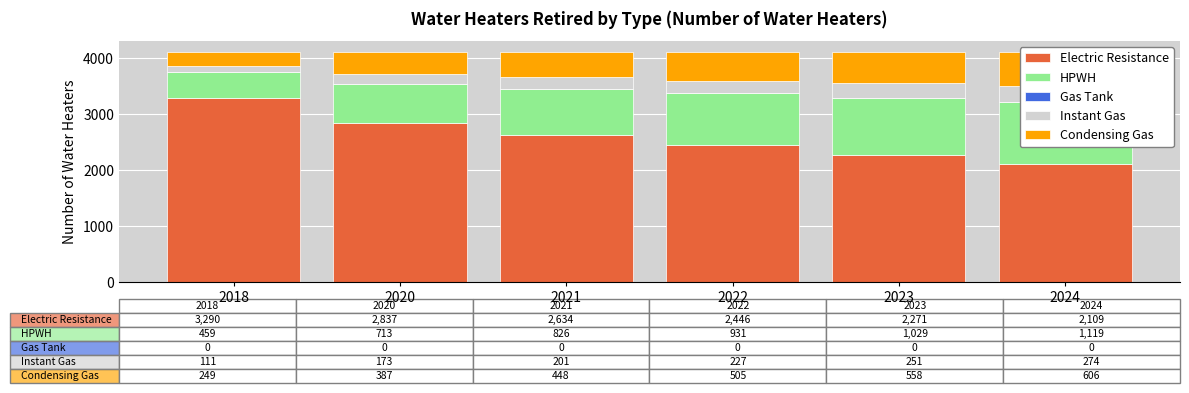

Reading left to right, what are all the values shown in this chart?

Electric Resistance: 2018=3290.3	2020=2837.0	2021=2634.4	2022=2446.2	2023=2271.5	2024=2109.2
HPWH: 2018=459.0	2020=712.7	2021=826.0	2022=931.2	2023=1028.8	2024=1119.3
Gas Tank: 2018=0.0	2020=0.0	2021=0.0	2022=0.1	2023=0.1	2024=0.1
Instant Gas: 2018=110.9	2020=172.9	2021=200.9	2022=227.1	2023=251.5	2024=274.3
Condensing Gas: 2018=249.2	2020=386.7	2021=448.1	2022=504.9	2023=557.6	2024=606.5